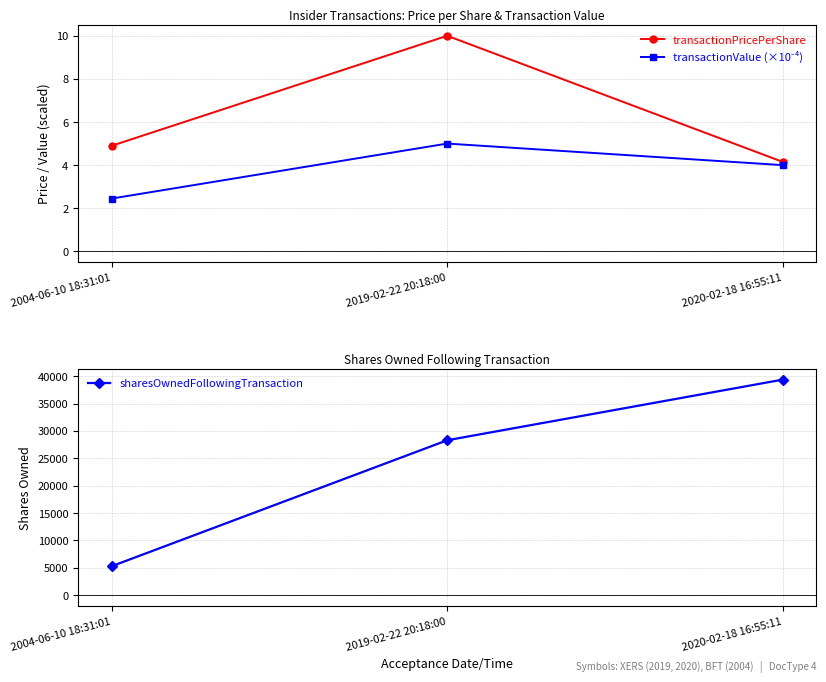

Reading left to right, transcribe all the data shown in this chart.

transactionPricePerShare: 2004-06-10 18:31:01=4.9	2019-02-22 20:18:00=10.0	2020-02-18 16:55:11=4.2
transactionValue (×10⁻⁴): 2004-06-10 18:31:01=2.5	2019-02-22 20:18:00=5.0	2020-02-18 16:55:11=4.0
sharesOwnedFollowingTransaction: 2004-06-10 18:31:01=5300.0	2019-02-22 20:18:00=28292.0	2020-02-18 16:55:11=39359.0